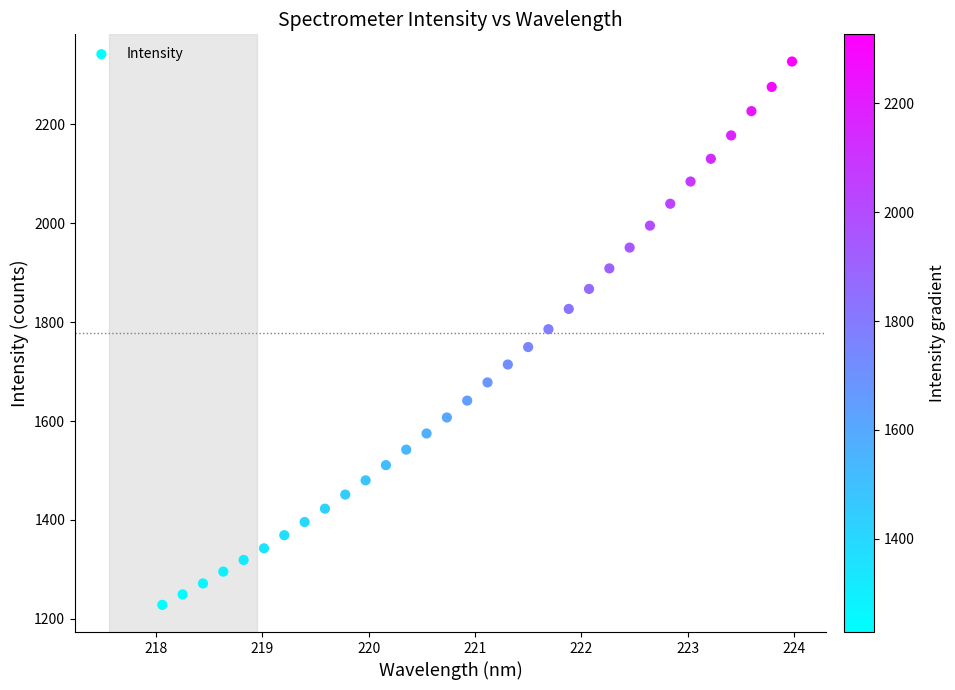

What is the range of Y values (max minus min)?

1098.8